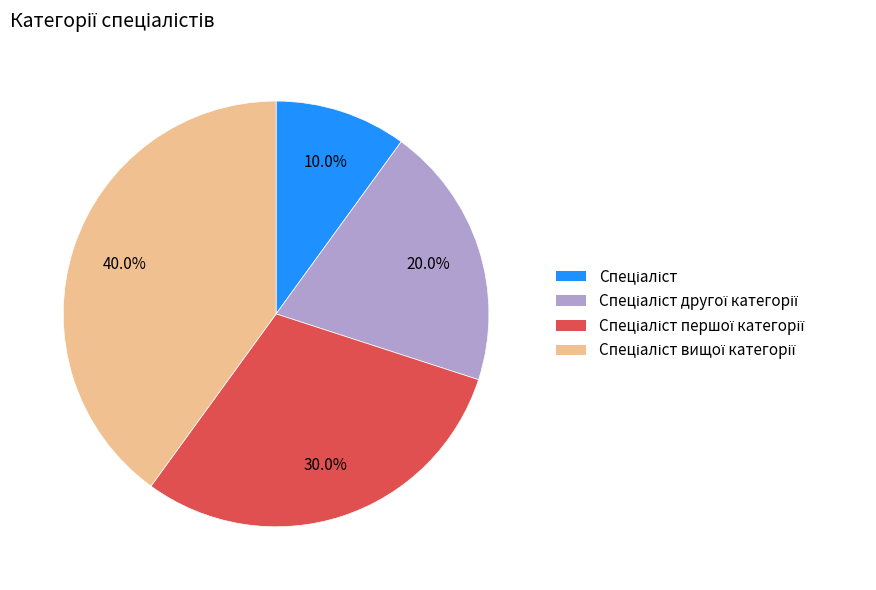

Is there a majority slice in this chart?

No